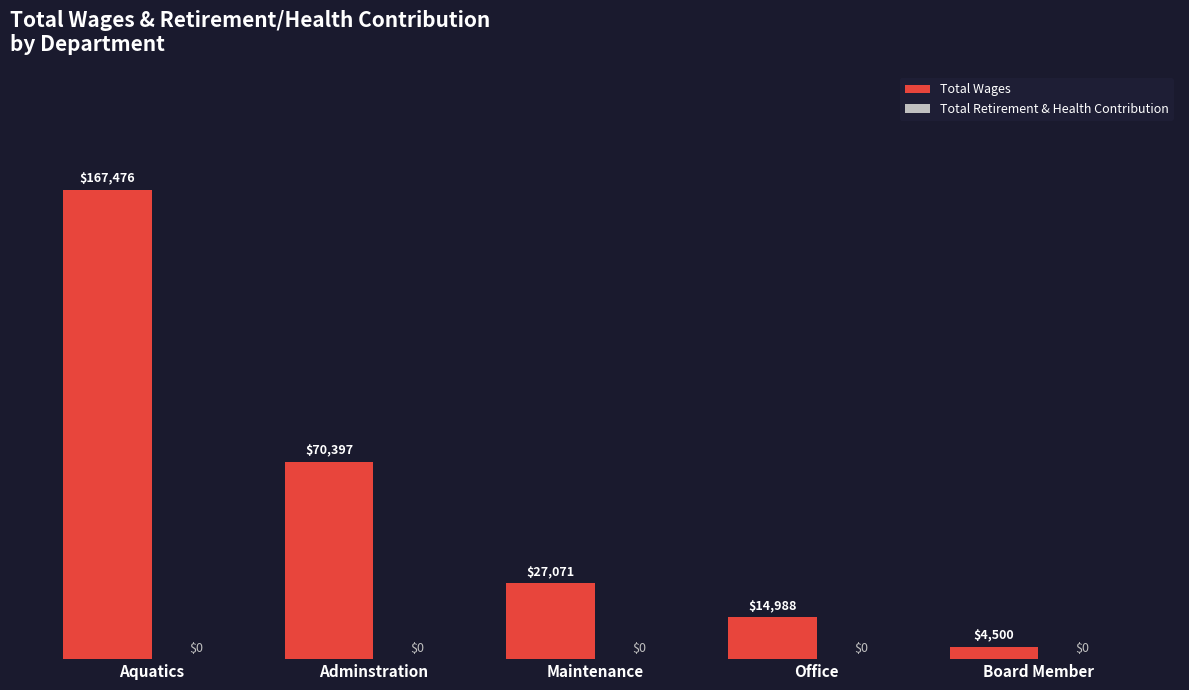

Are the bars grouped side by side (vs. stacked)?

No